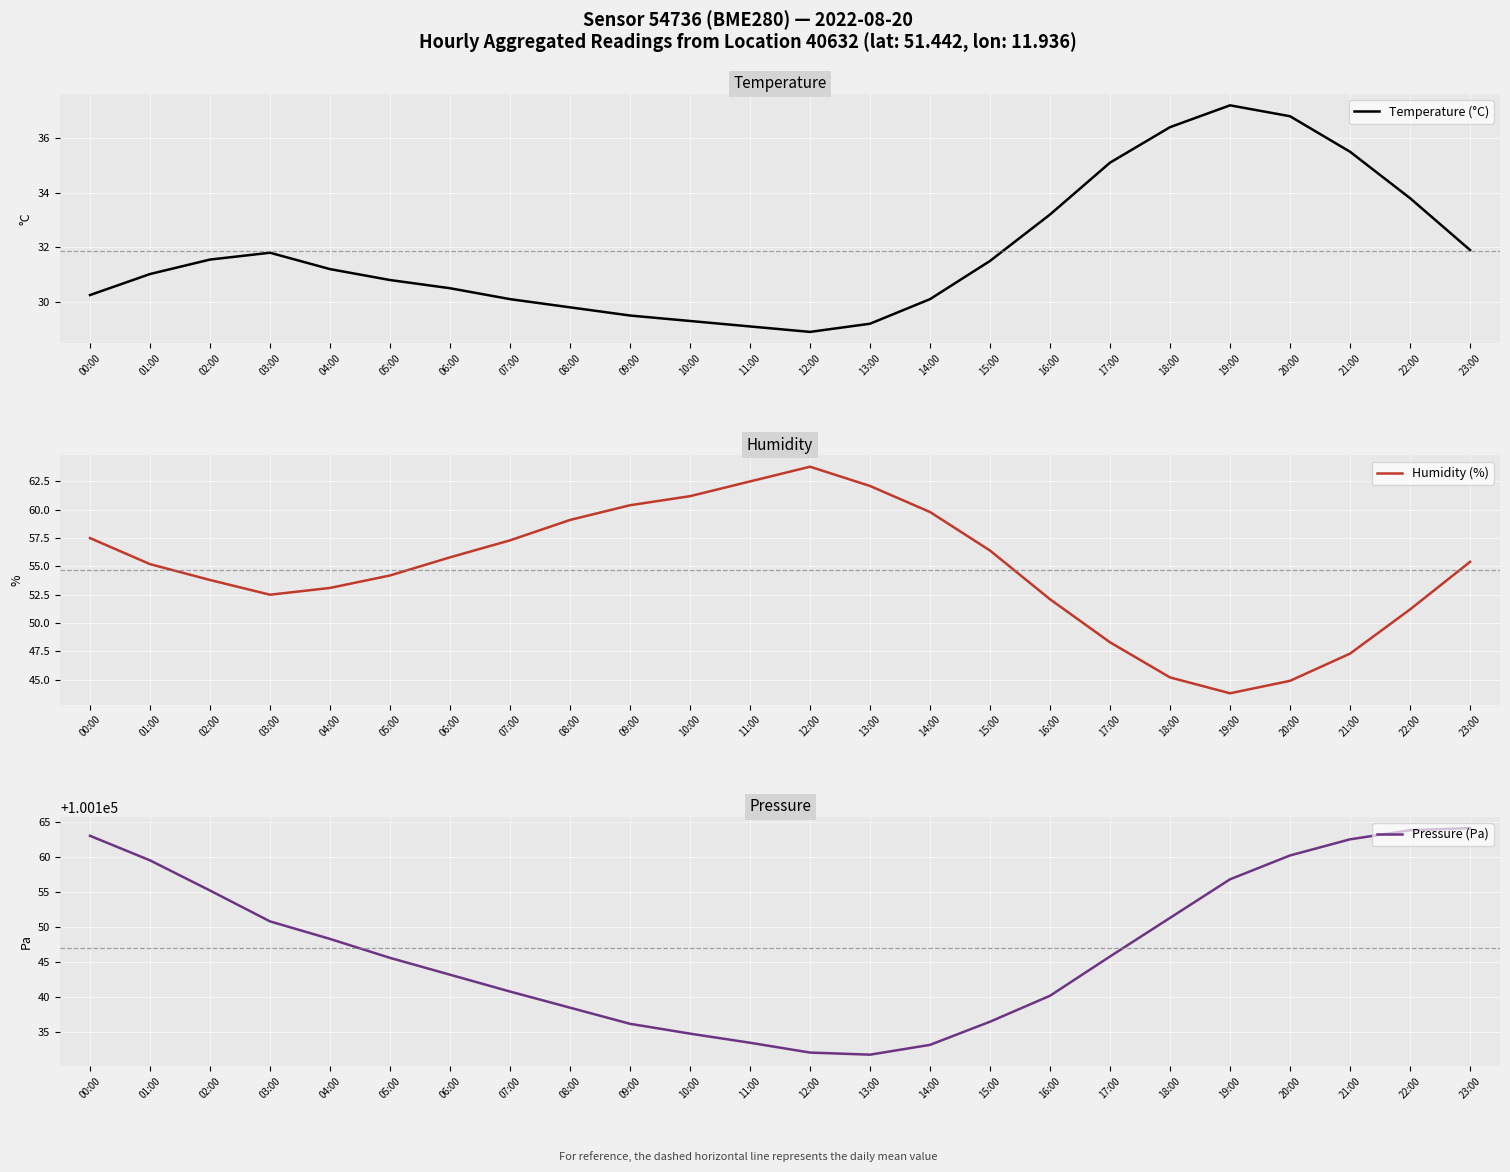

Reading left to right, what are all the values shown in this chart?

Temperature (°C): 00:00=30.2	01:00=31.0	02:00=31.6	03:00=31.8	04:00=31.2	05:00=30.8	06:00=30.5	07:00=30.1	08:00=29.8	09:00=29.5	10:00=29.3	11:00=29.1	12:00=28.9	13:00=29.2	14:00=30.1	15:00=31.5	16:00=33.2	17:00=35.1	18:00=36.4	19:00=37.2	20:00=36.8	21:00=35.5	22:00=33.8	23:00=31.9
Humidity (%): 00:00=57.5	01:00=55.2	02:00=53.8	03:00=52.5	04:00=53.1	05:00=54.2	06:00=55.8	07:00=57.3	08:00=59.1	09:00=60.4	10:00=61.2	11:00=62.5	12:00=63.8	13:00=62.1	14:00=59.8	15:00=56.4	16:00=52.1	17:00=48.3	18:00=45.2	19:00=43.8	20:00=44.9	21:00=47.3	22:00=51.2	23:00=55.4
Pressure (Pa): 00:00=100163.0	01:00=100159.5	02:00=100155.2	03:00=100150.8	04:00=100148.3	05:00=100145.6	06:00=100143.2	07:00=100140.8	08:00=100138.5	09:00=100136.2	10:00=100134.8	11:00=100133.5	12:00=100132.1	13:00=100131.8	14:00=100133.2	15:00=100136.5	16:00=100140.2	17:00=100145.8	18:00=100151.3	19:00=100156.8	20:00=100160.2	21:00=100162.5	22:00=100163.8	23:00=100164.1